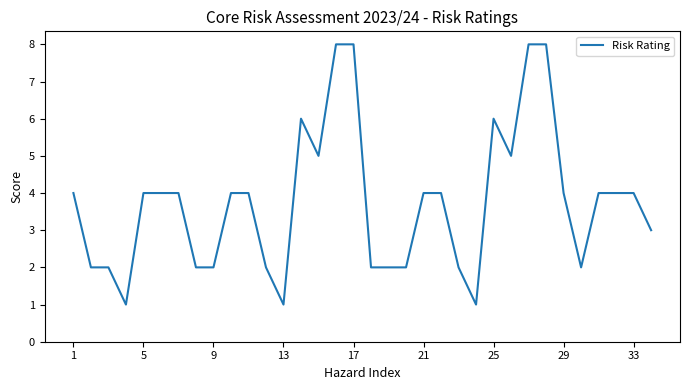

How many values are between 2 and 4?

23